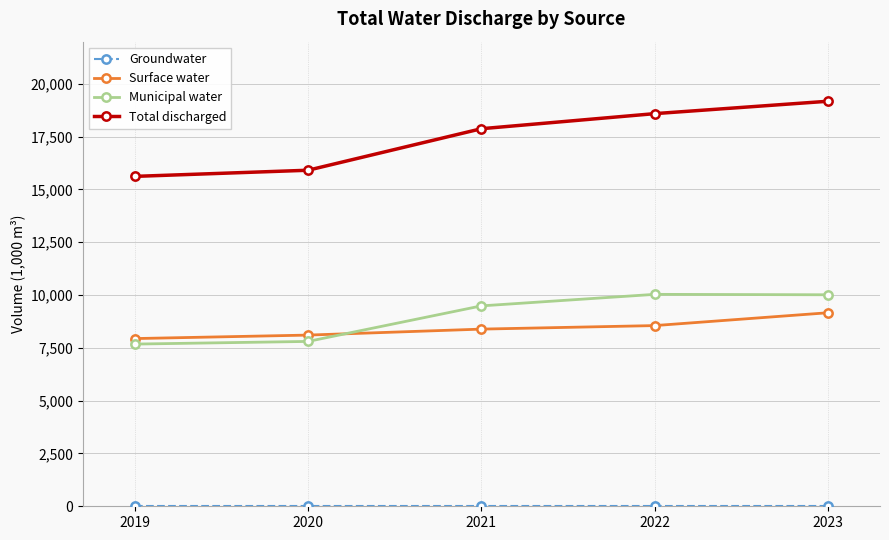

What is the difference between the Municipal water values at 2023 and 2021?

526